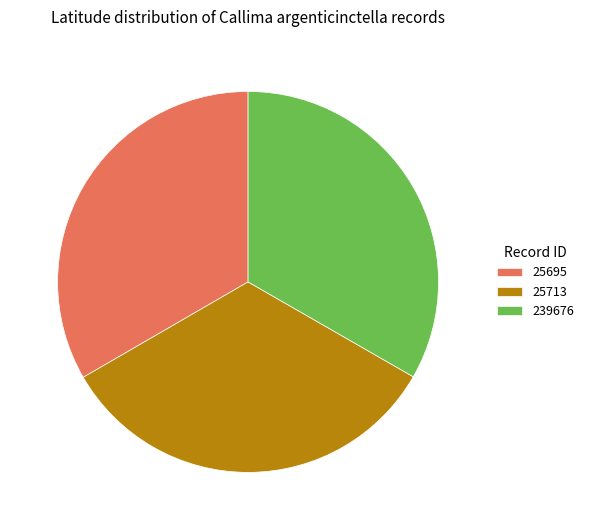

Is the sum of 25695 and 239676 greater than half?

Yes